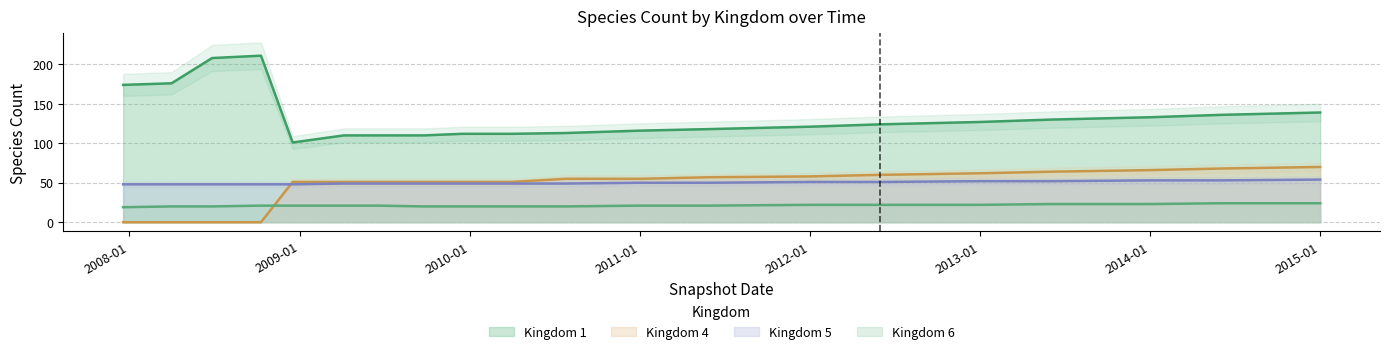

Is it true that 1 equals 176 at 2008-04-01?

True